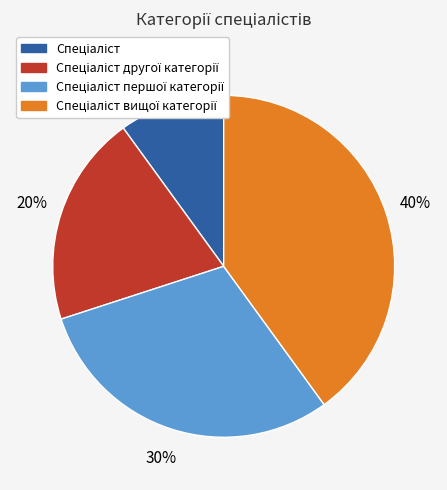

Does any single category account for the majority?

No